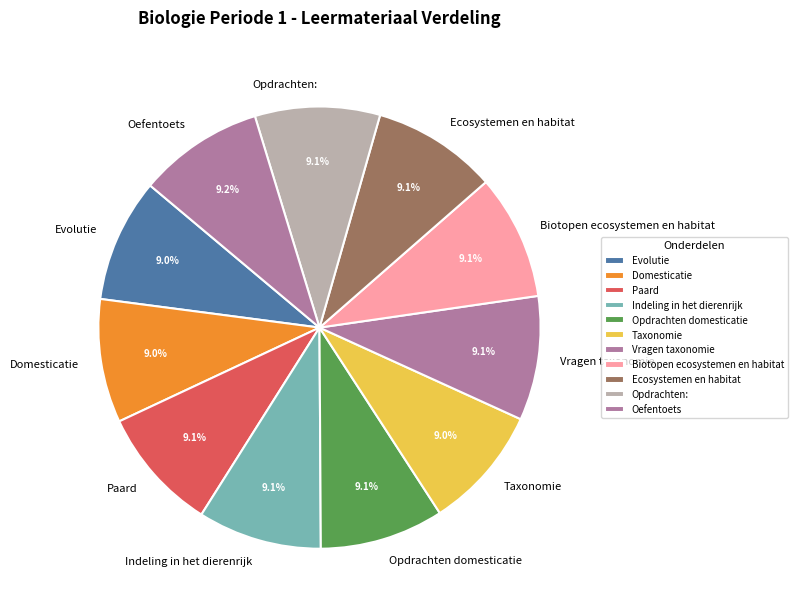

To the nearest percent, what portion does Vragen taxonomie represent?

9%